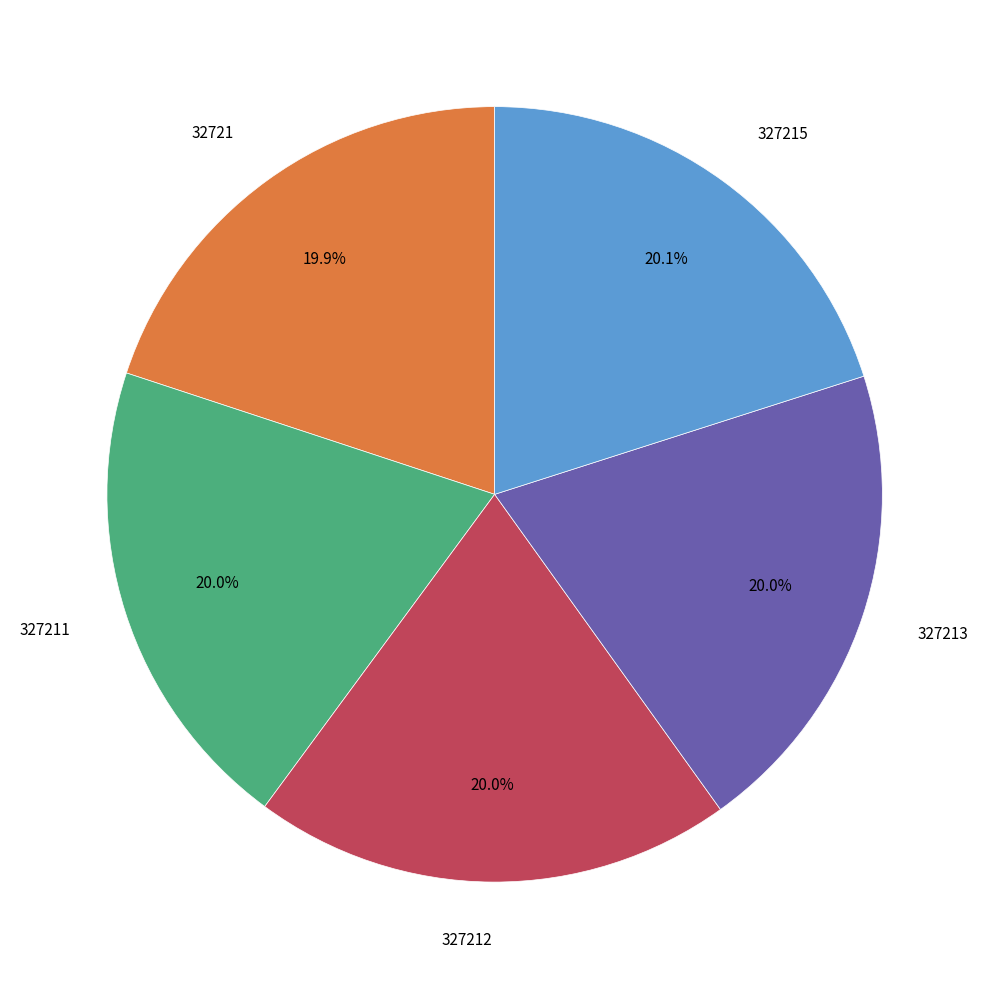

Is there a majority slice in this chart?

No